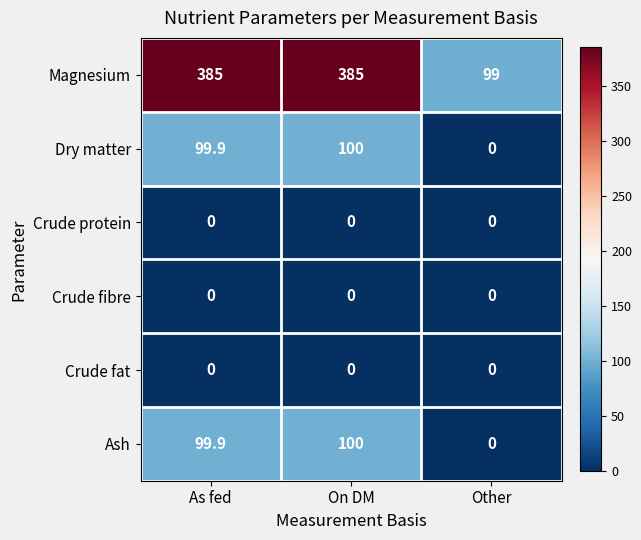

The value of Crude protein at Other is 0.0. True or false?

True